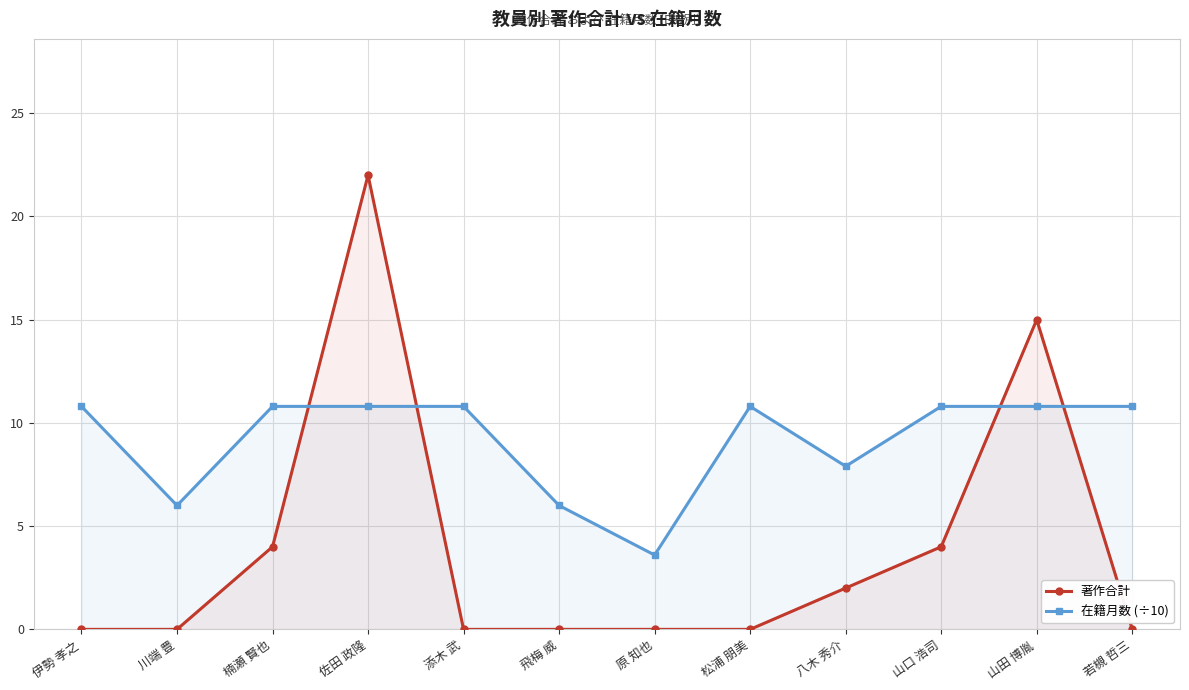

How many series are shown in this chart?

2